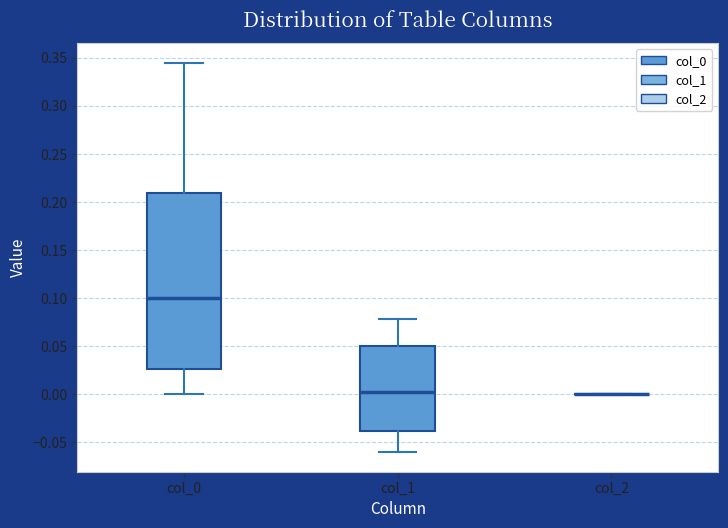

Where does the lower whisker of the box for col_0 end on the y-axis? The values are not printed on the chart, so give them approximately, as read against the axis.

0.000